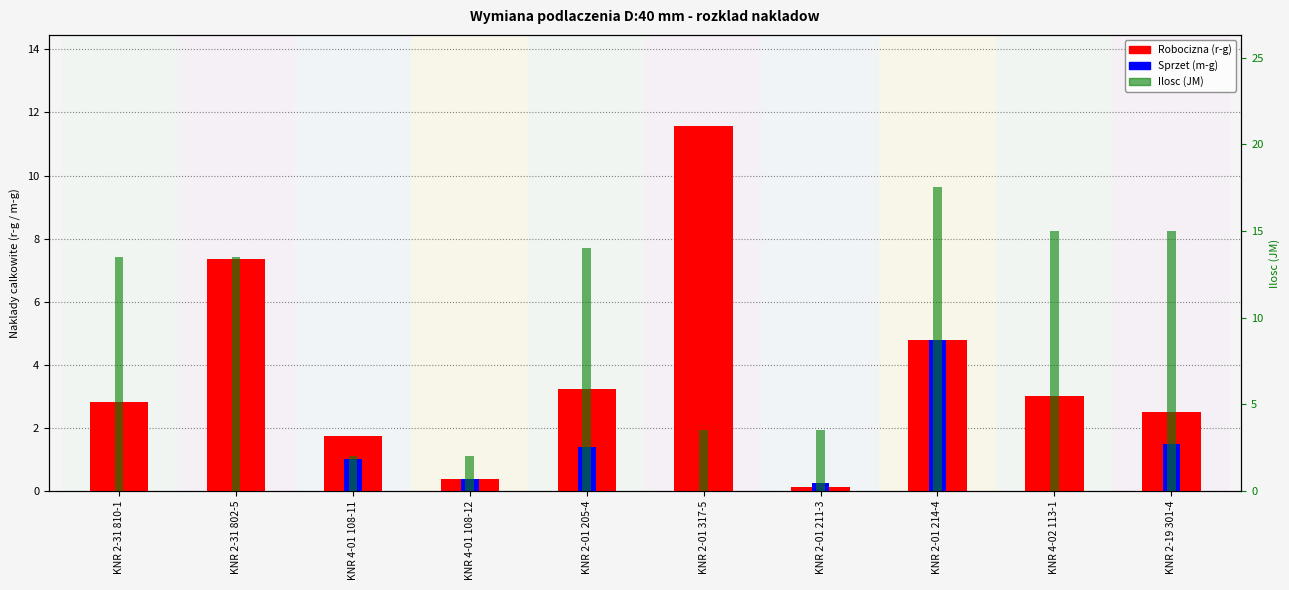

What is the label of the 2nd bar from the left?

KNR 2-31 802-5